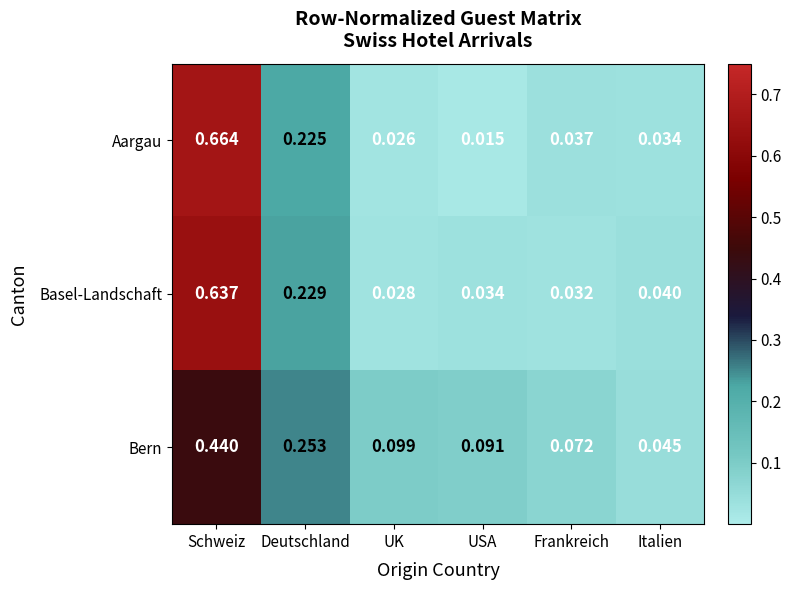

Between Deutschland and UK, which series saw the biggest shift?

Basel-Landschaft